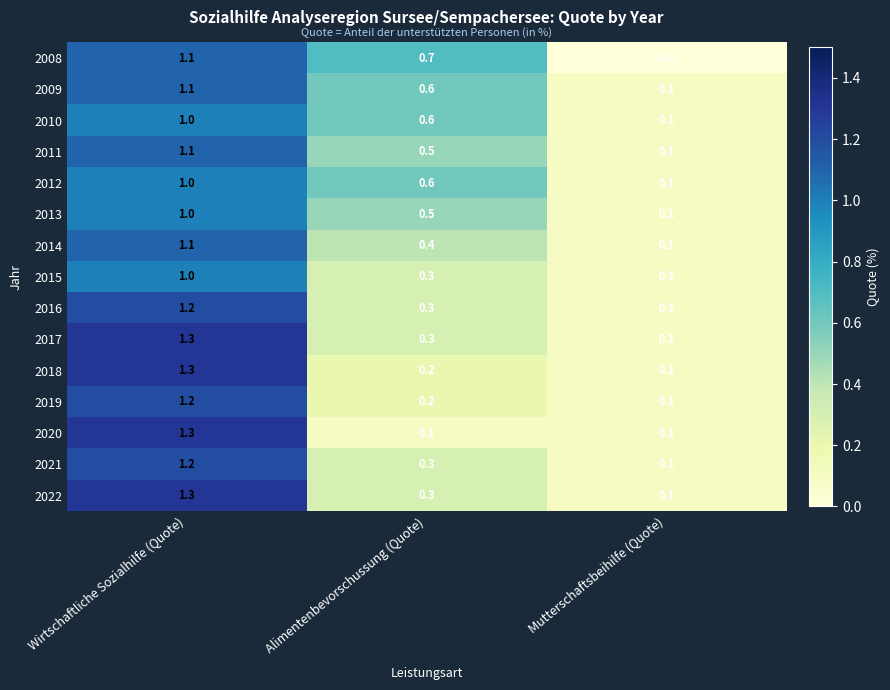

The 2014 series shows 0.4 at Wirtschaftliche Sozialhilfe (Quote). True or false?

False